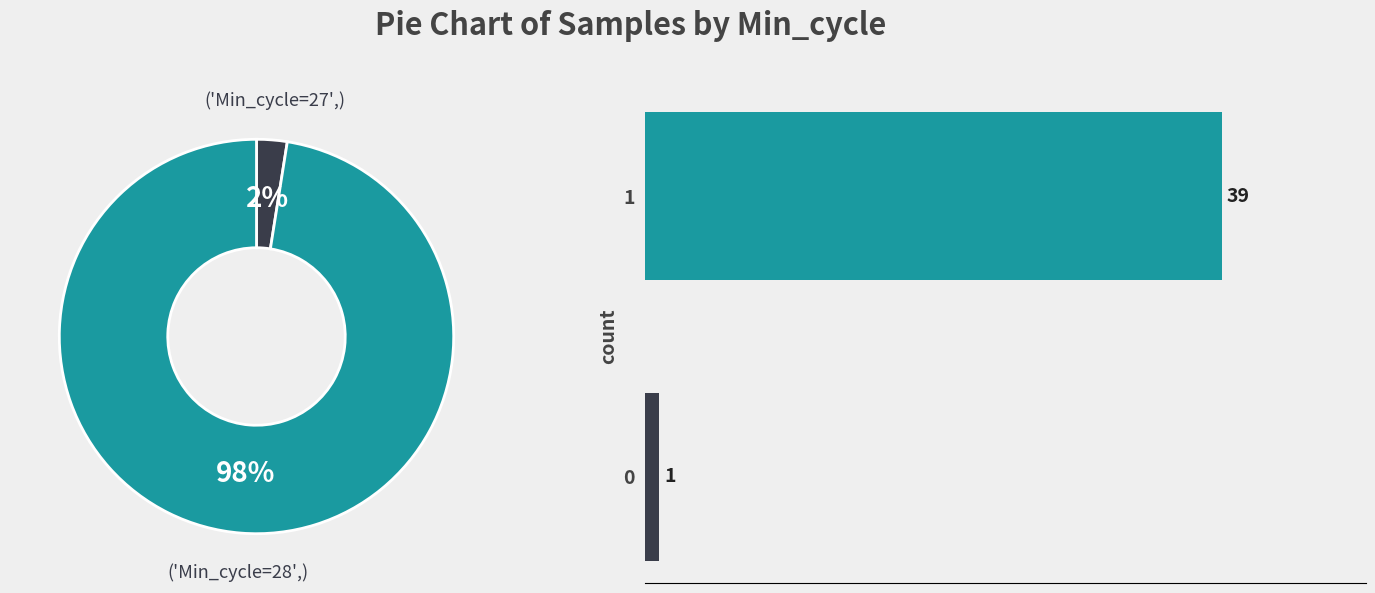

Is it true that 1 is 88% of the pie?

False